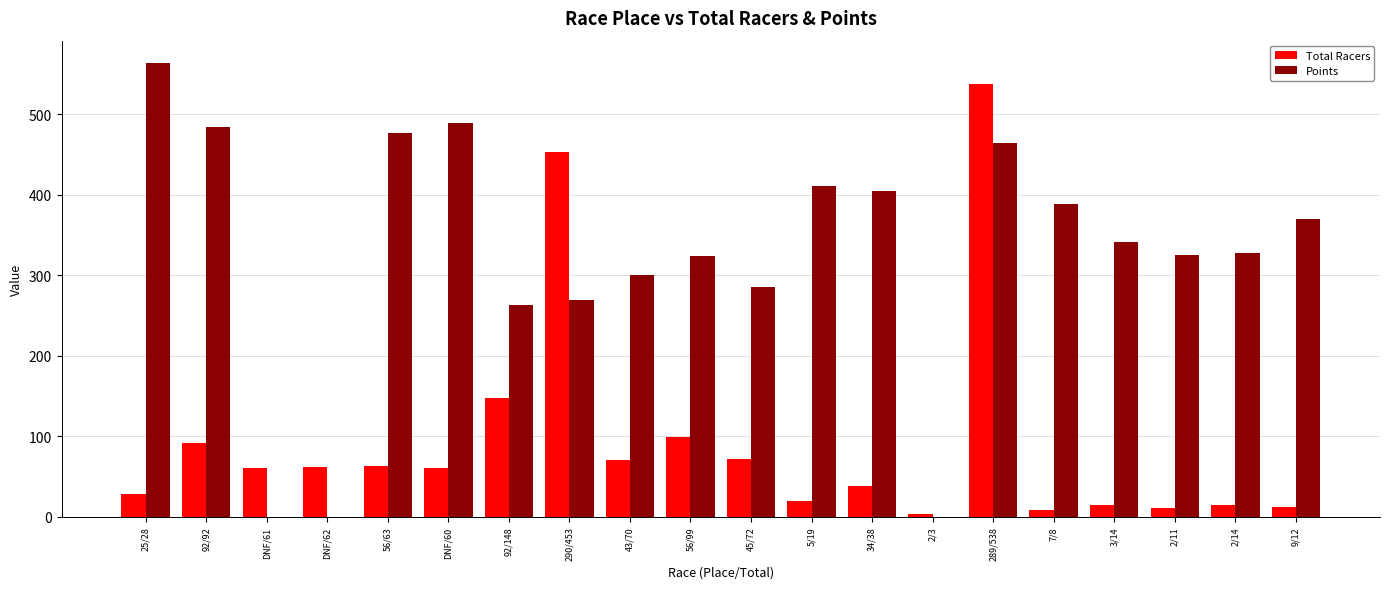

Which series has the largest total across all categories?

Points